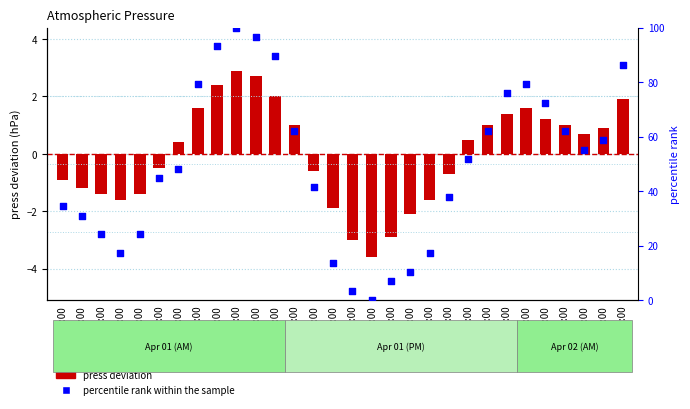

At which category is the sum across all series the highest?

09:00